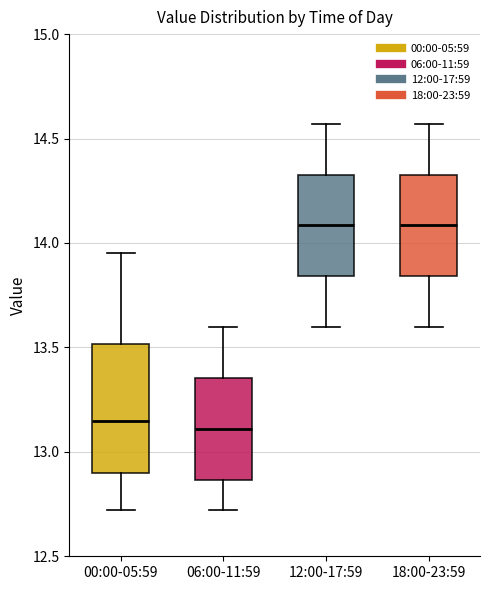

Reading left to right, read every box against the y-axis: the position of its median line, the range the box covers, and the ends of its whiskers. The values are not printed on the chart, so give them approximately, as read against the axis.

00:00-05:59: median 13.15, box 12.90 to 13.50, whiskers 12.70 to 13.95
06:00-11:59: median 13.10, box 12.85 to 13.35, whiskers 12.70 to 13.60
12:00-17:59: median 14.10, box 13.85 to 14.35, whiskers 13.60 to 14.55
18:00-23:59: median 14.10, box 13.85 to 14.35, whiskers 13.60 to 14.55